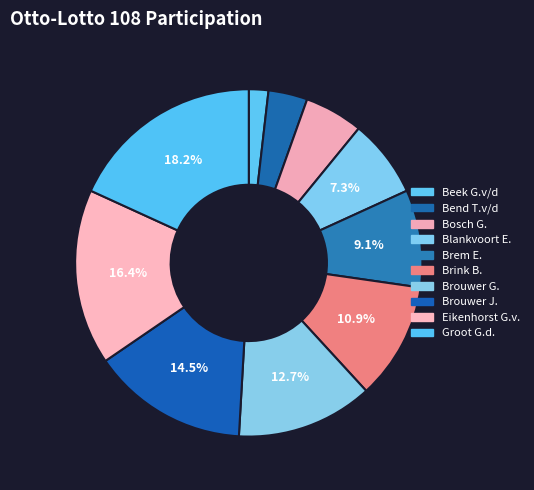

What is the change in value from Beek G.v/d to Brouwer J.?

+7